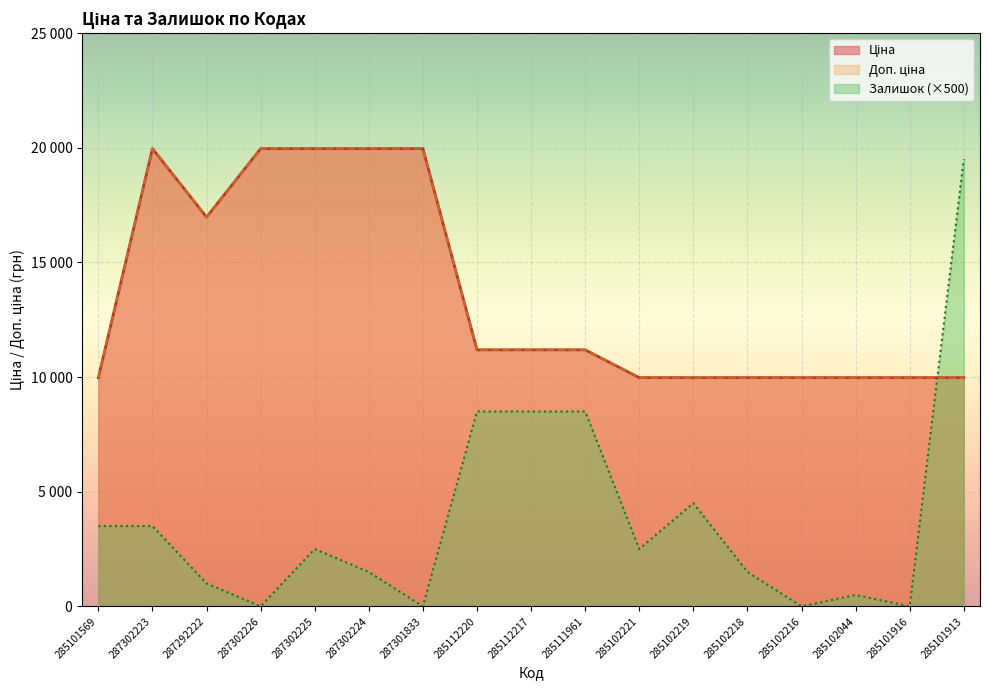

What is the maximum value for Доп. ціна?

19964.2